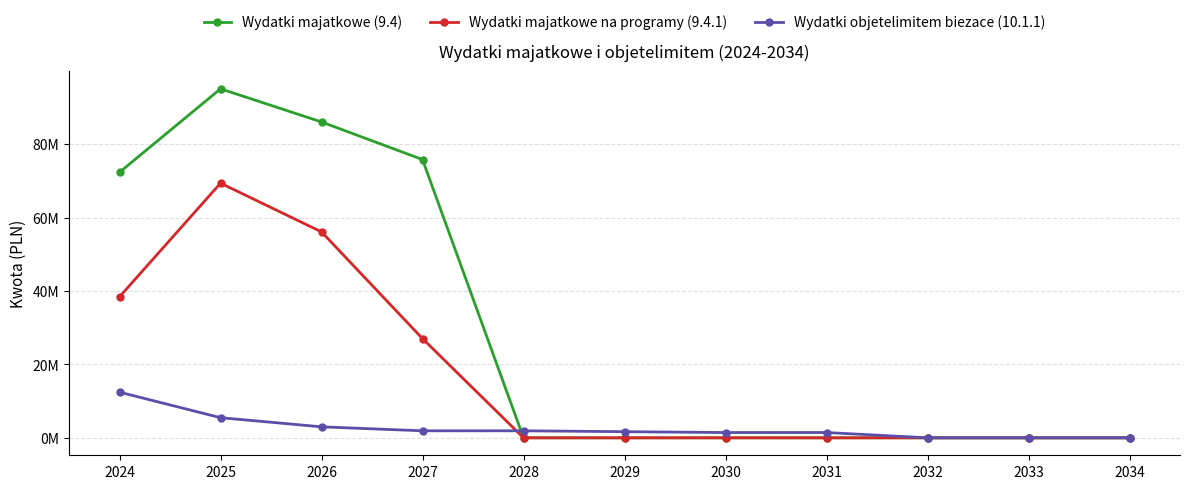

What is the value of the Wydatki majatkowe na programy (9.4.1) point at the 3rd from the left?

56088367.0